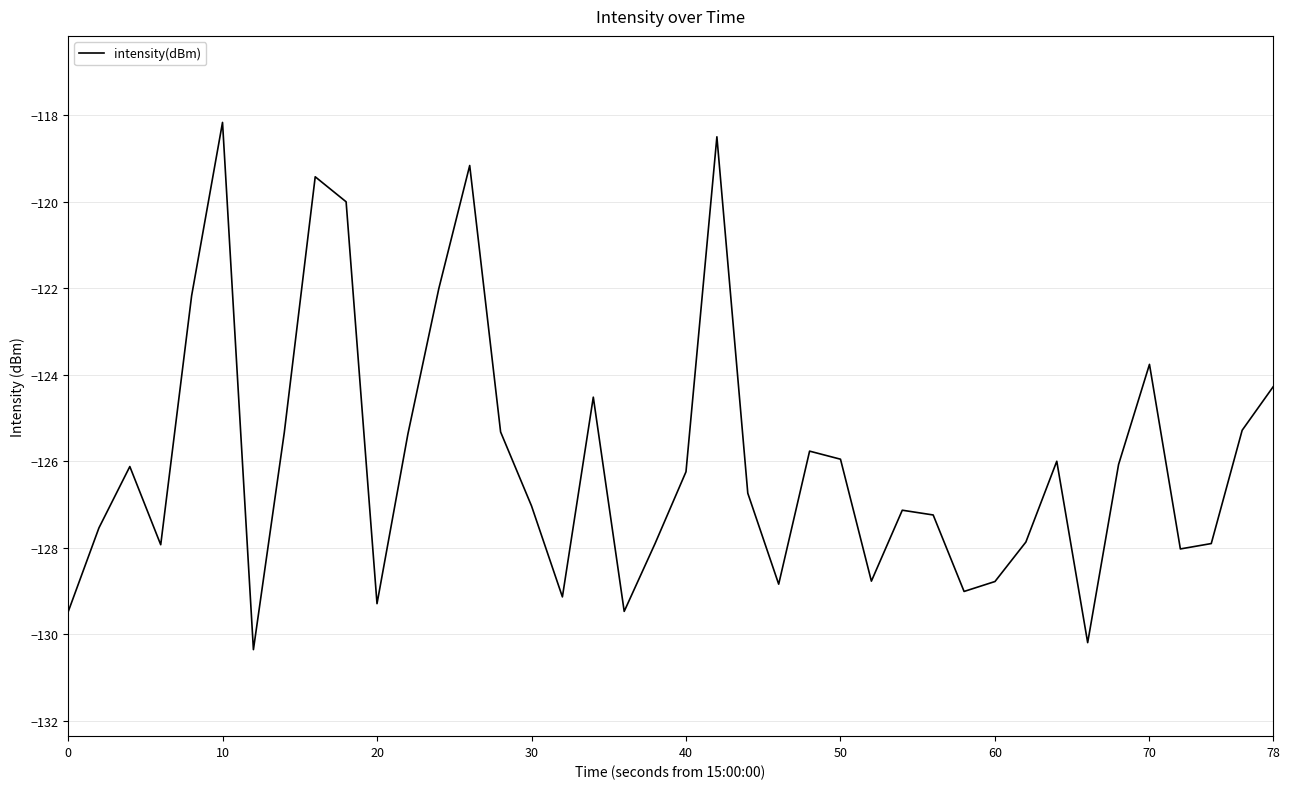

What is the difference between the second highest and minimum values?

11.9